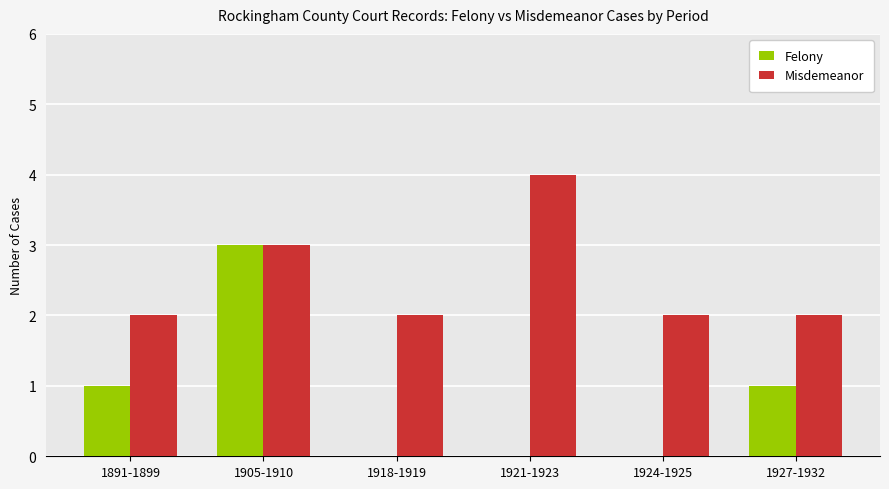

Count the number of data series in this chart.

2